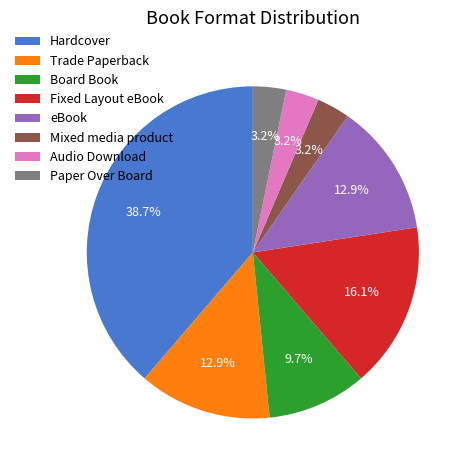

How many slices are in this pie chart?

8